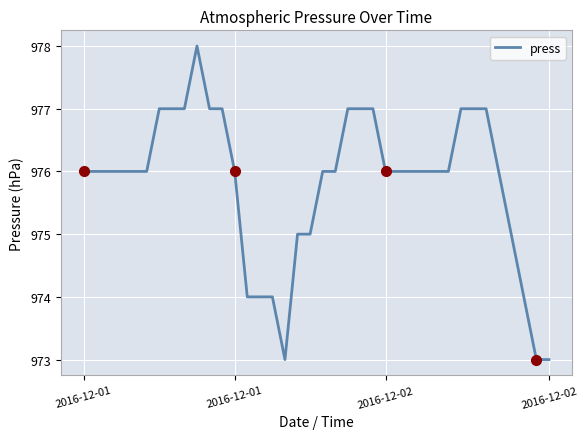

What is the sum of all values?

37081